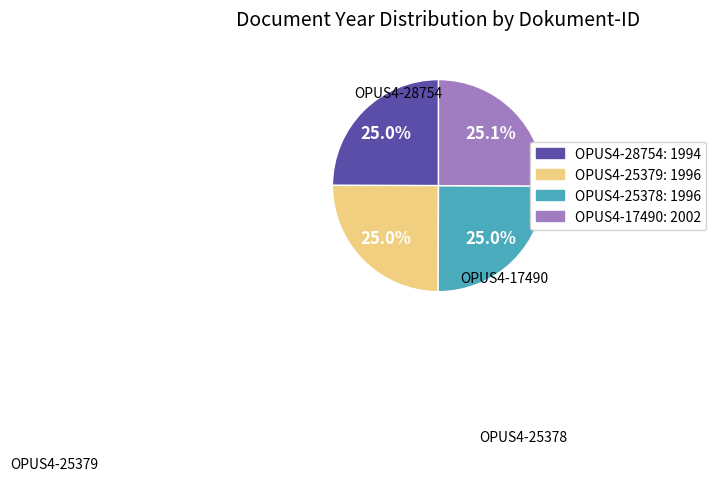

Is it true that OPUS4-25378 is 31% of the pie?

False